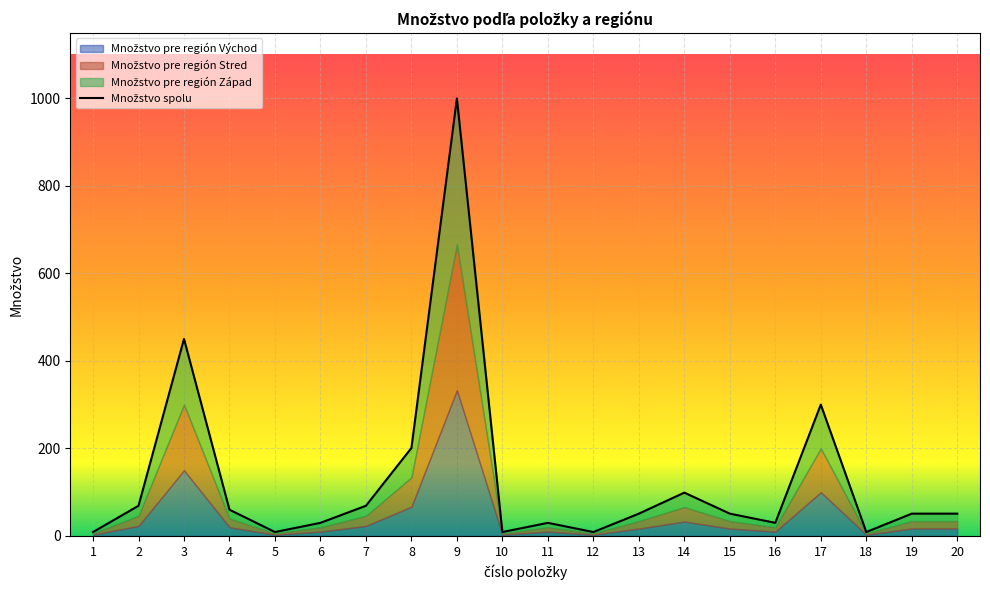

List the series in order of their peak value, highest first.

Množstvo spolu, Množstvo pre región Východ, Množstvo pre región Stred, Množstvo pre región Západ